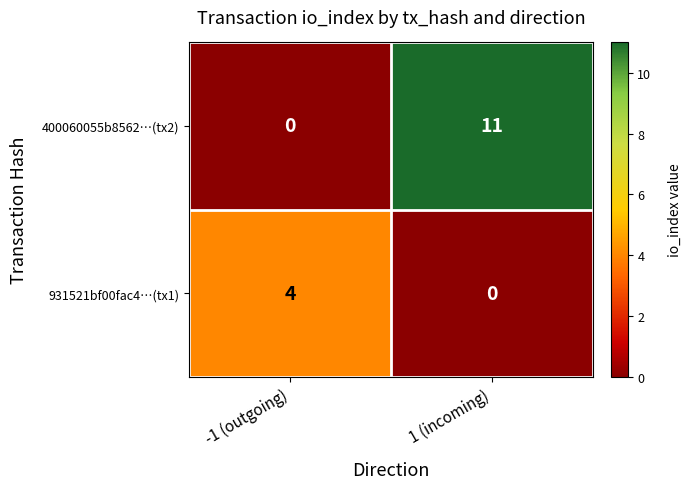

Which series has the largest range (max minus min)?

400060055b8562…(tx2)